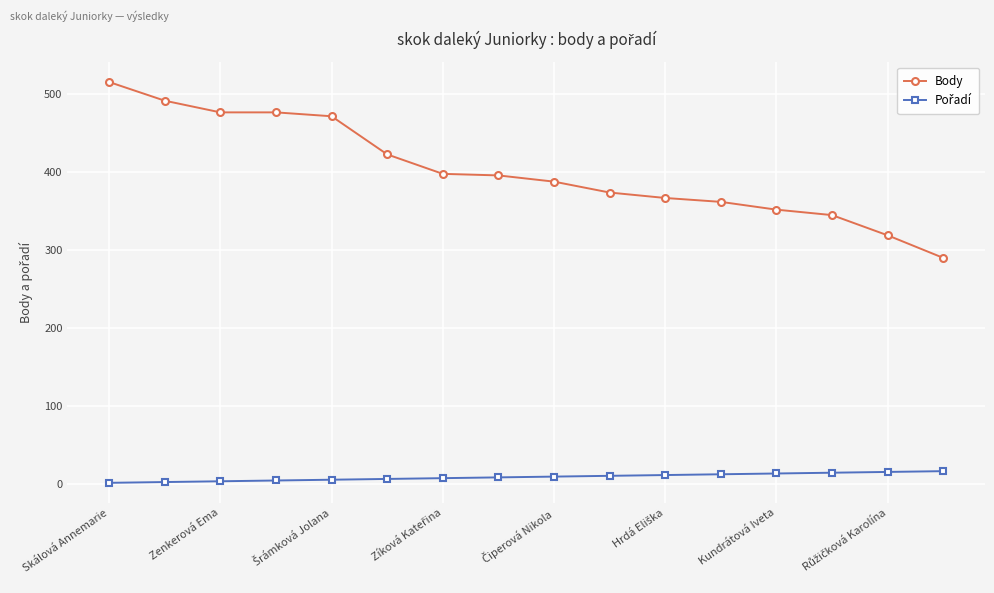

Which series has the widest spread of values?

Body